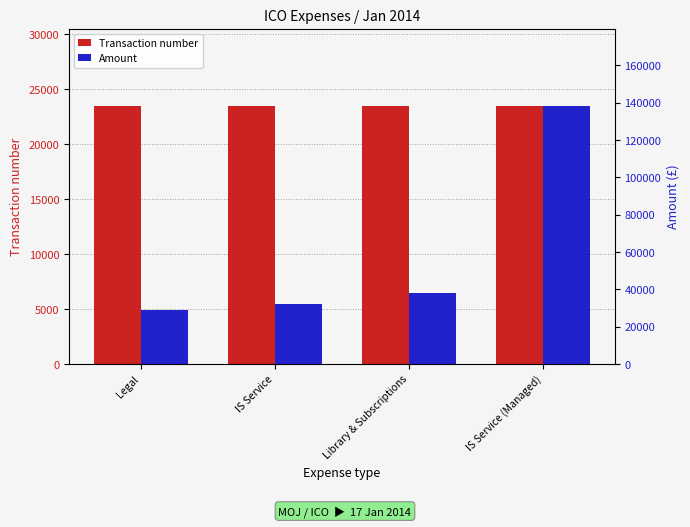

The value of Amount at IS Service (Managed) is 138181.5. True or false?

True